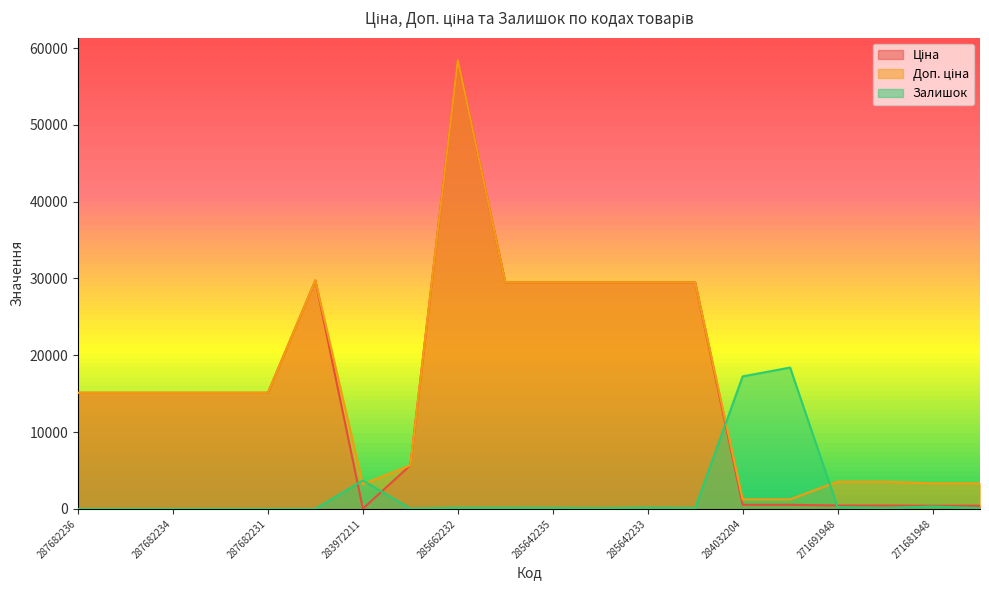

Which series changed the most between 287702232 and 285642236?

Ціна